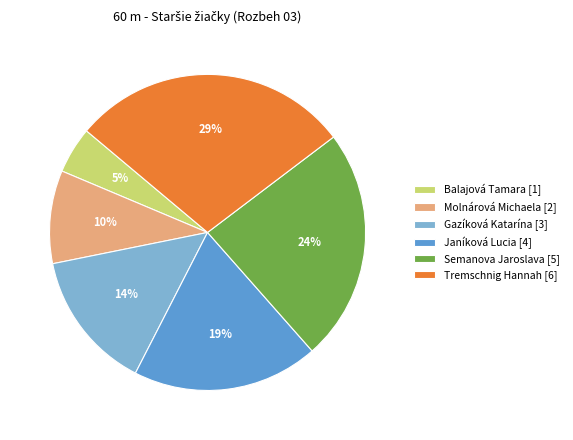

What is the largest slice in the pie chart?

Tremschnig Hannah